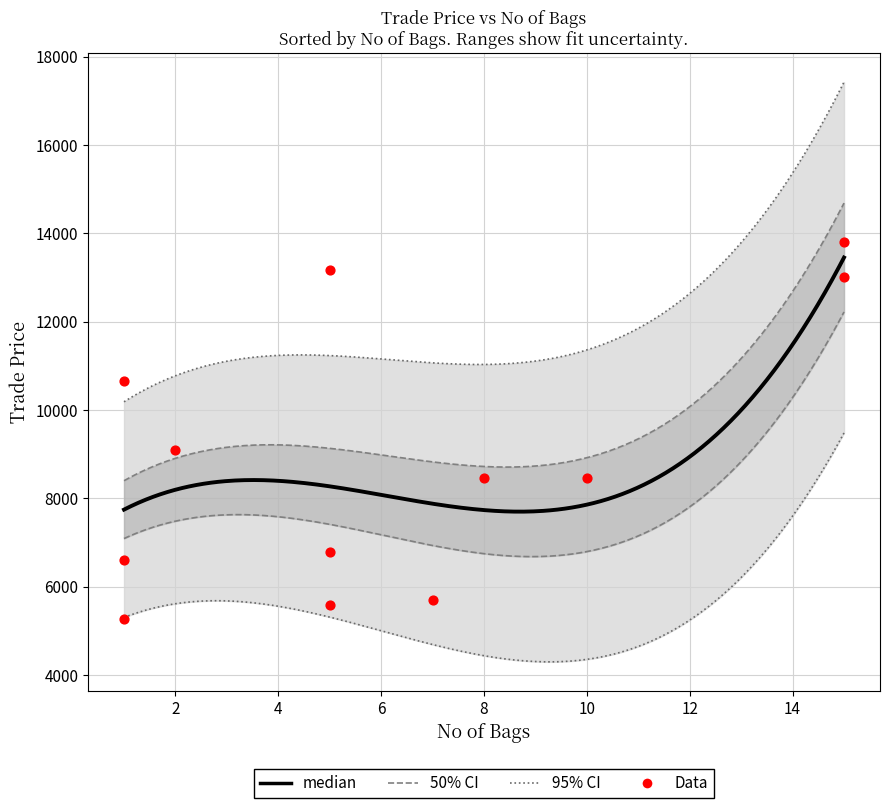

Between 1 and 11, which is larger?

11